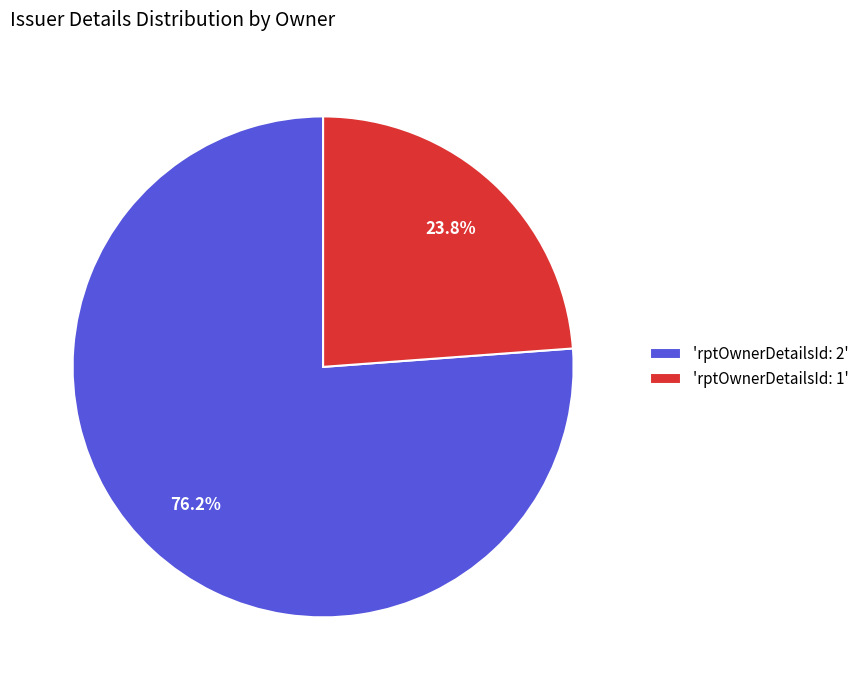

Rank the categories by value from lowest to highest.

'rptOwnerDetailsId: 1', 'rptOwnerDetailsId: 2'